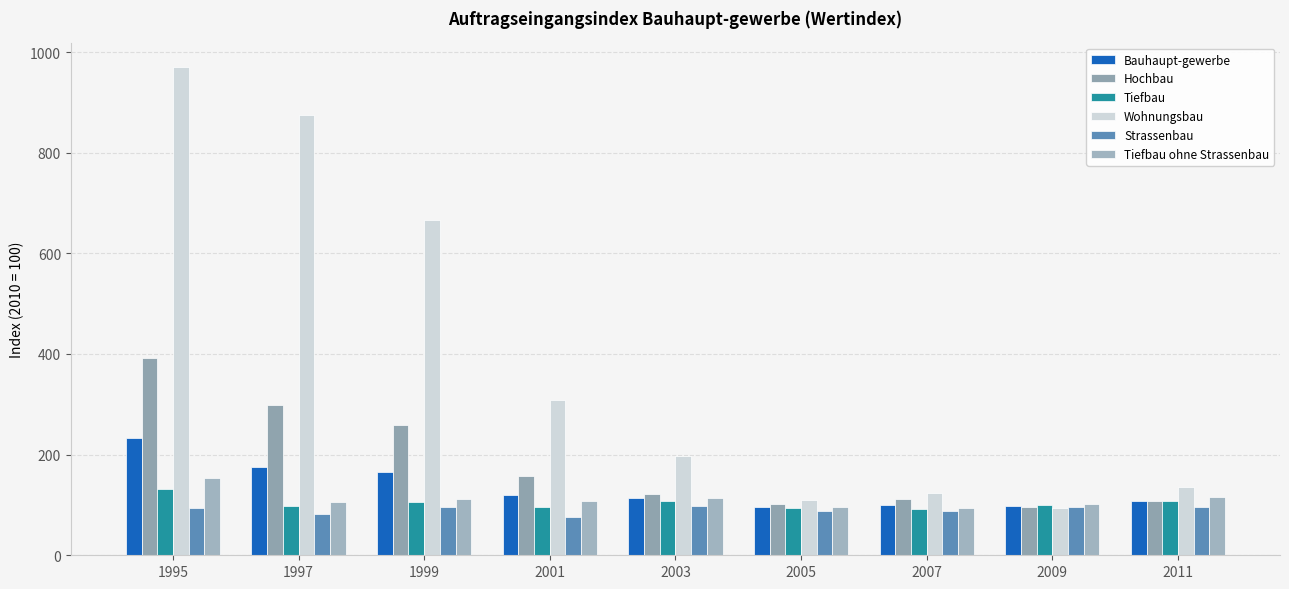

What is the value of the Bauhaupt-gewerbe bar at the 8th from the left?

98.2